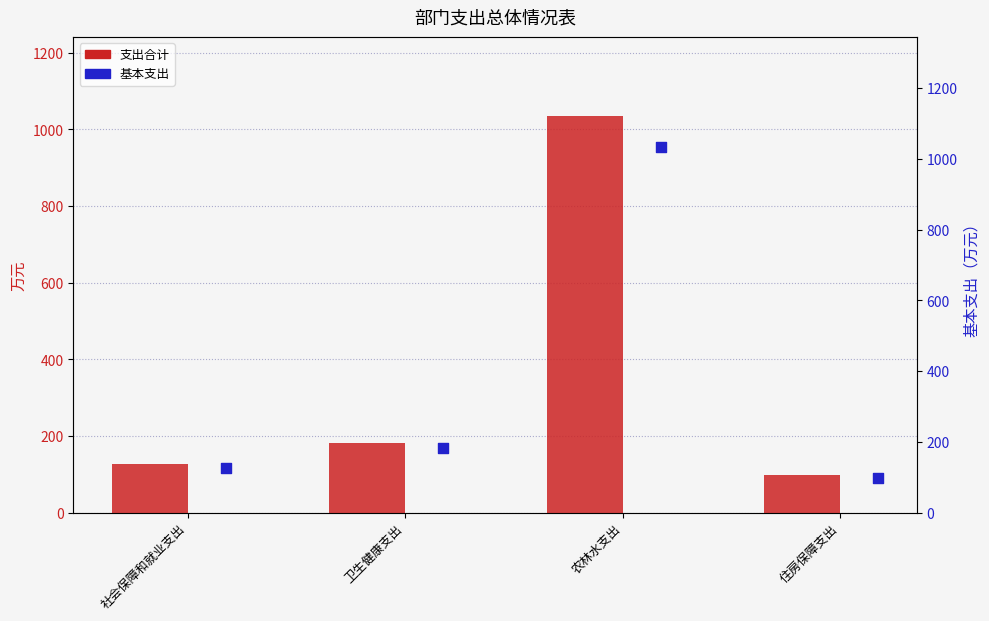

At which category is the sum across all series the highest?

农林水支出